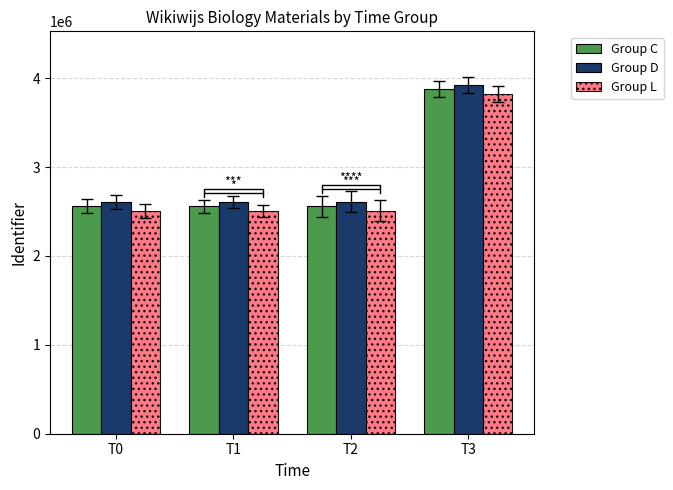

Reading left to right, list all the values displayed in this chart.

Group C: T0=2557910	T1=2557918	T2=2558594	T3=3876401
Group D: T0=2607910	T1=2607918	T2=2608594	T3=3926401
Group L: T0=2507910	T1=2507918	T2=2508594	T3=3826401